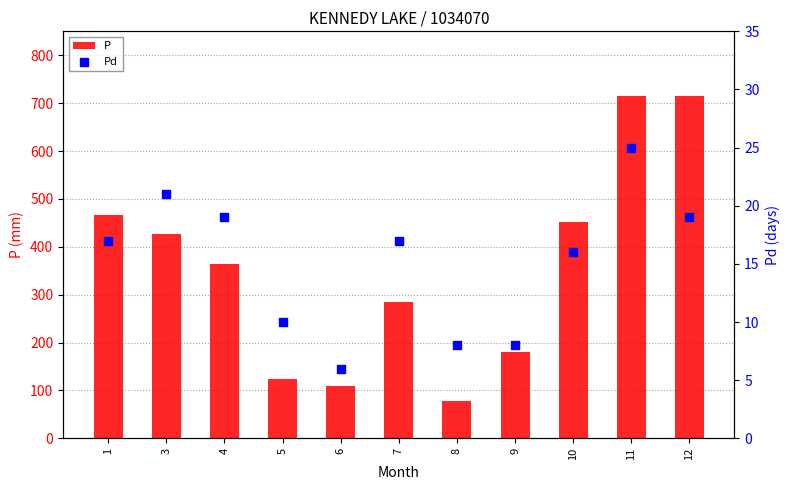

What are all the series names shown in the legend?

P, Pd